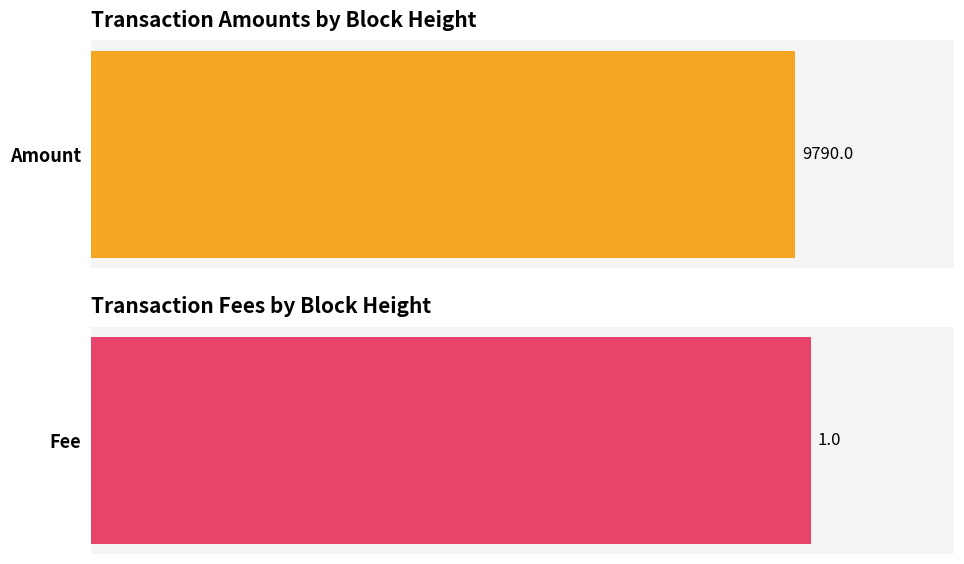

At 359184, list the series in order from smallest to largest.

Fee, Amount